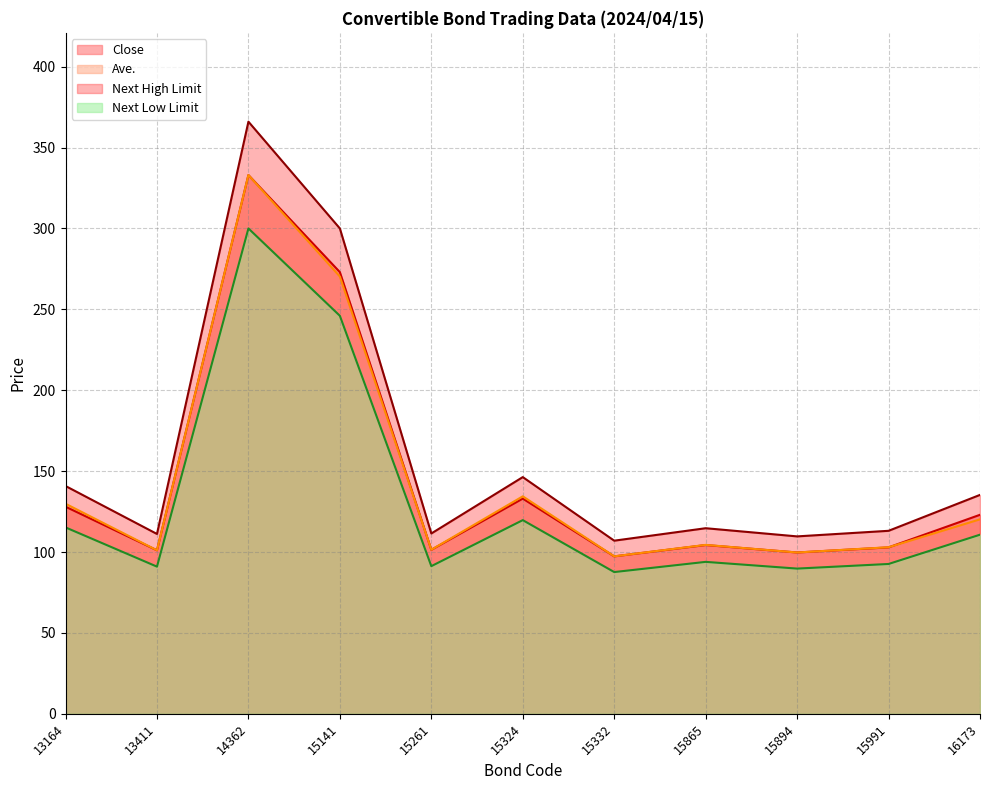

Which category has the highest value in the Next Low Limit series?

14362